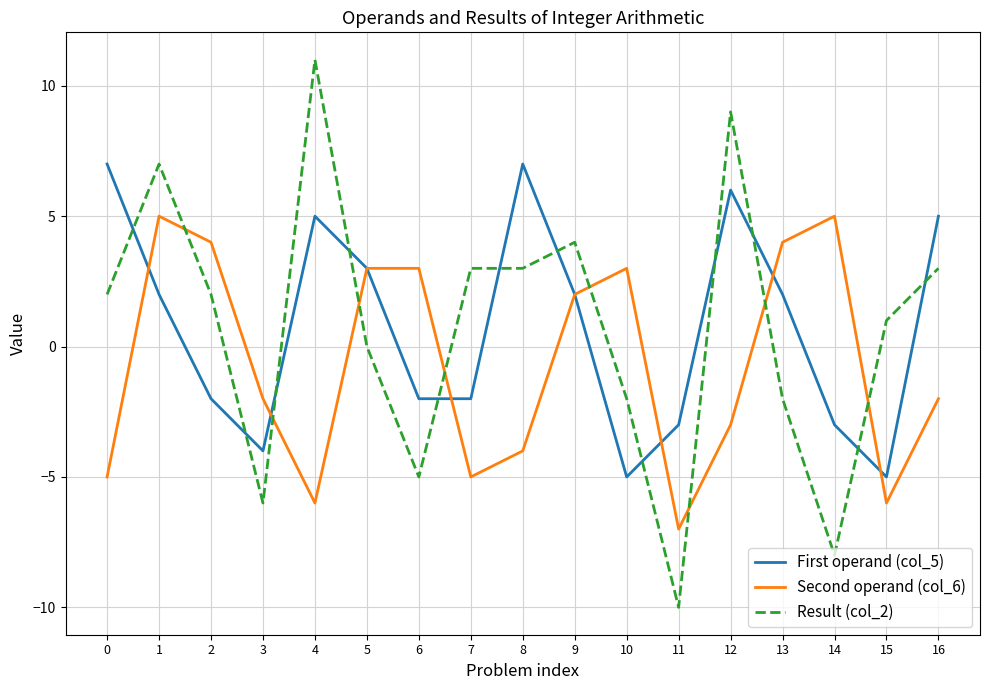

True or false: First operand (col_5) has a value of 8 at 12.

False